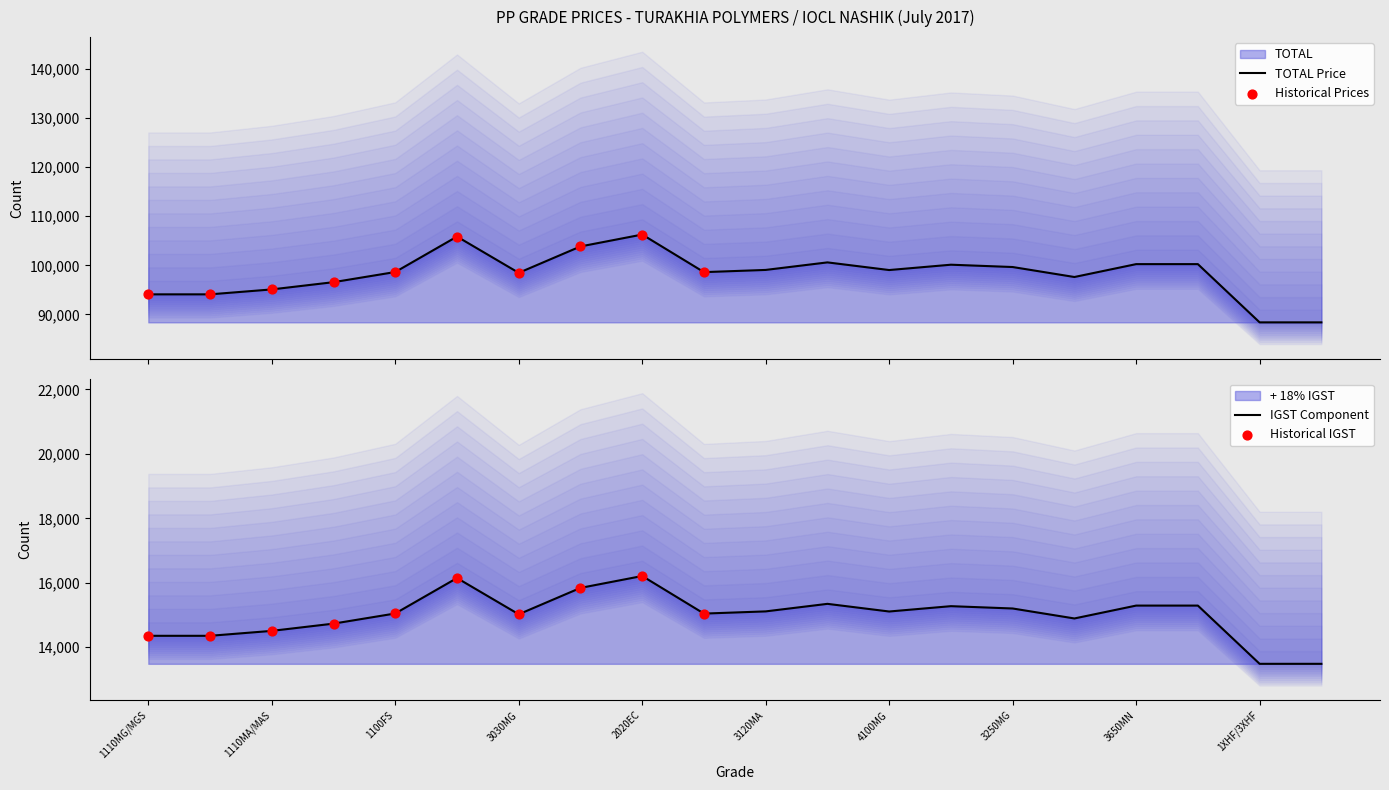

At how many categories does at least one series exceed 101662?

3